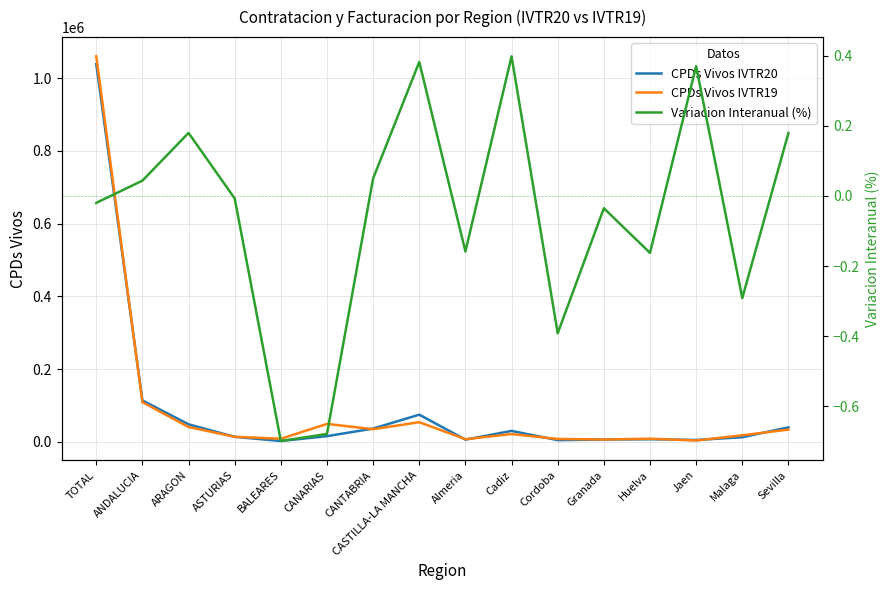

Does the chart have visible grid lines?

Yes